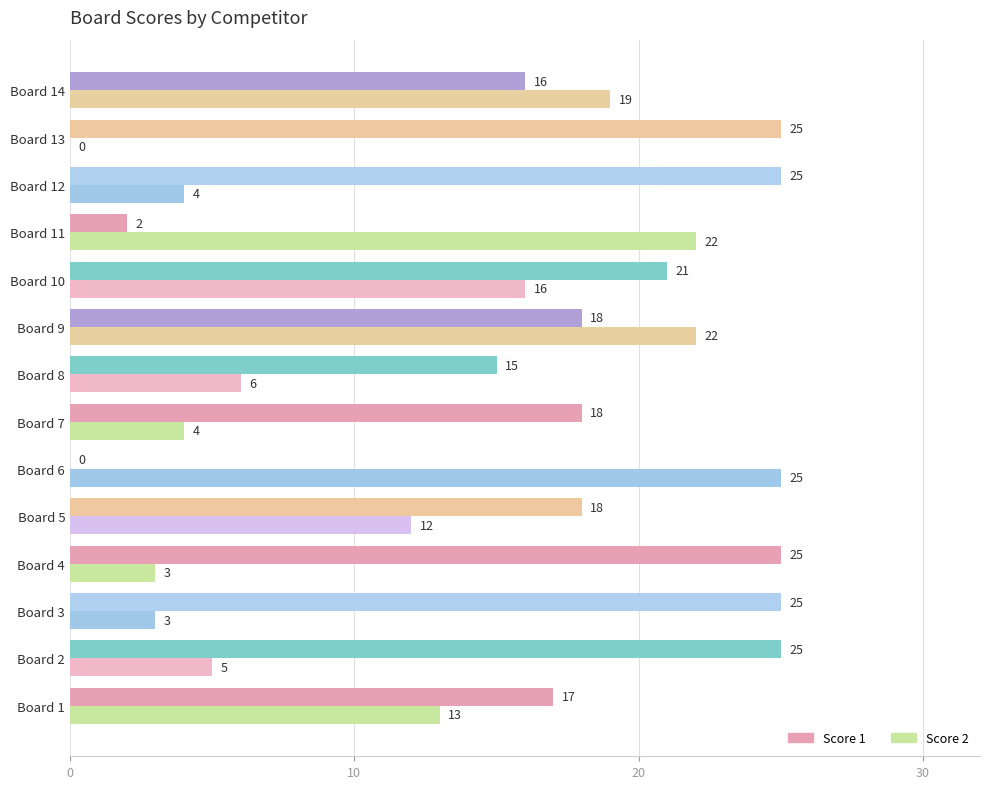

The value of Score 1 at Board 6 is 0. True or false?

True